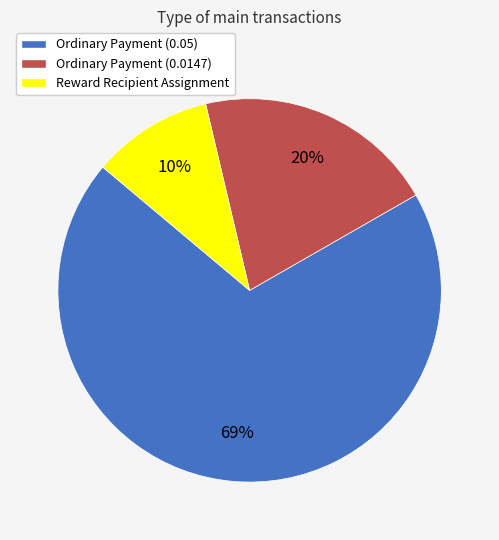

To the nearest percent, what is the combined percentage of Ordinary Payment (0.05) and Reward Recipient Assignment?

80%